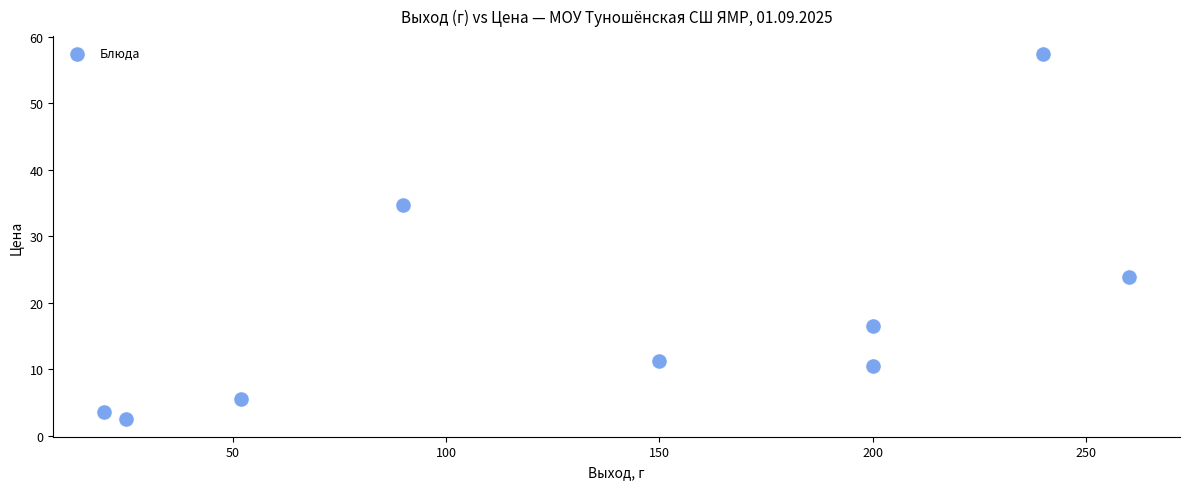

What Y value in the scatter plot is closest to 30?

34.7